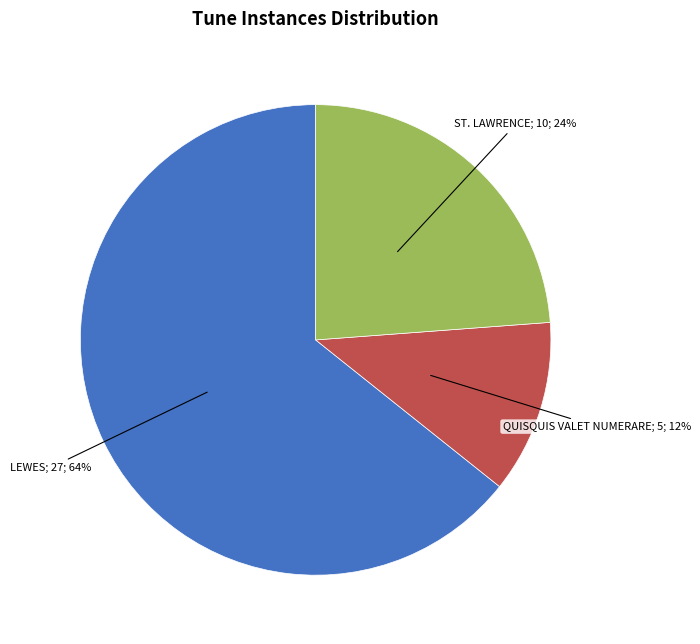

To the nearest percent, what is the difference between the largest and smallest slice percentages?

52%